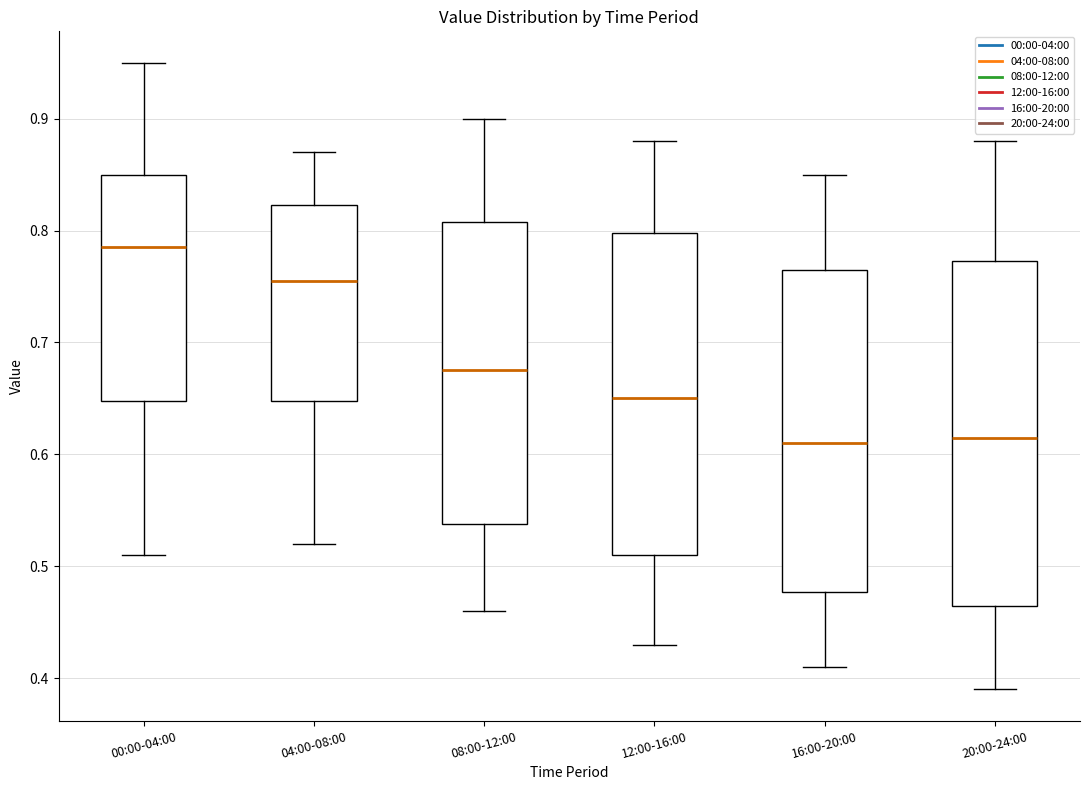

Reading left to right, transcribe this box plot: for each box, give where its median line is, the range the box spans, and where its two whiskers end, as read against the y-axis. The values are not printed on the chart, so give them approximately, as read against the axis.

00:00-04:00: median 0.79, box 0.65 to 0.85, whiskers 0.51 to 0.95
04:00-08:00: median 0.76, box 0.65 to 0.82, whiskers 0.52 to 0.87
08:00-12:00: median 0.68, box 0.54 to 0.81, whiskers 0.46 to 0.90
12:00-16:00: median 0.65, box 0.51 to 0.80, whiskers 0.43 to 0.88
16:00-20:00: median 0.61, box 0.48 to 0.77, whiskers 0.41 to 0.85
20:00-24:00: median 0.62, box 0.47 to 0.77, whiskers 0.39 to 0.88